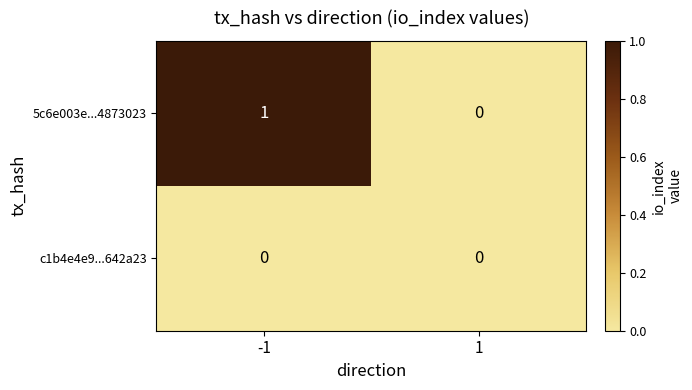

True or false: 5c6e003e...4873023 has a value of -1 at 1.

False